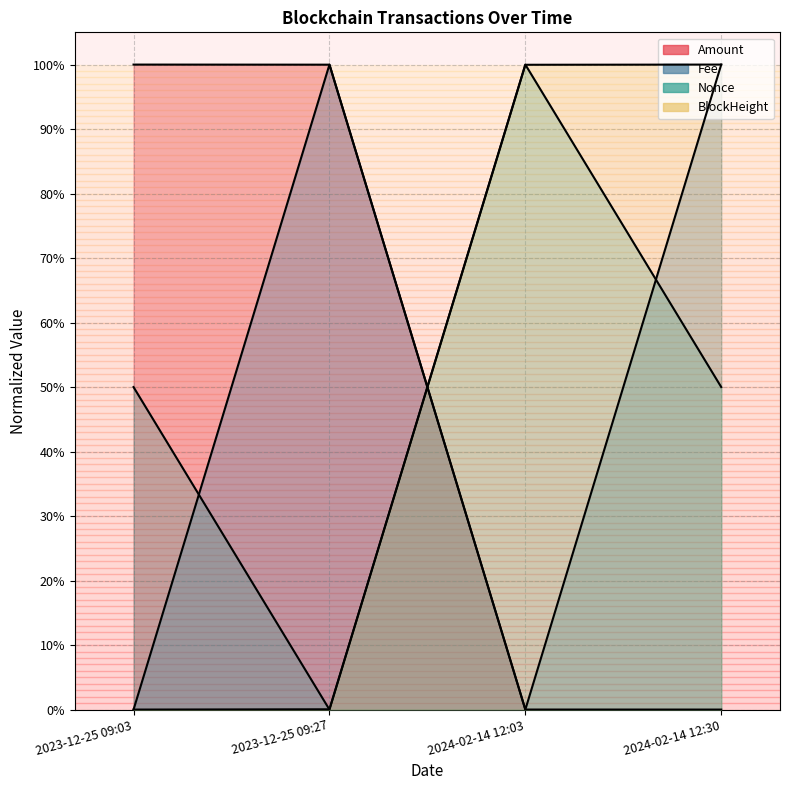

Rank the series by their maximum value, from lowest to highest.

Fee, Nonce, Amount, BlockHeight